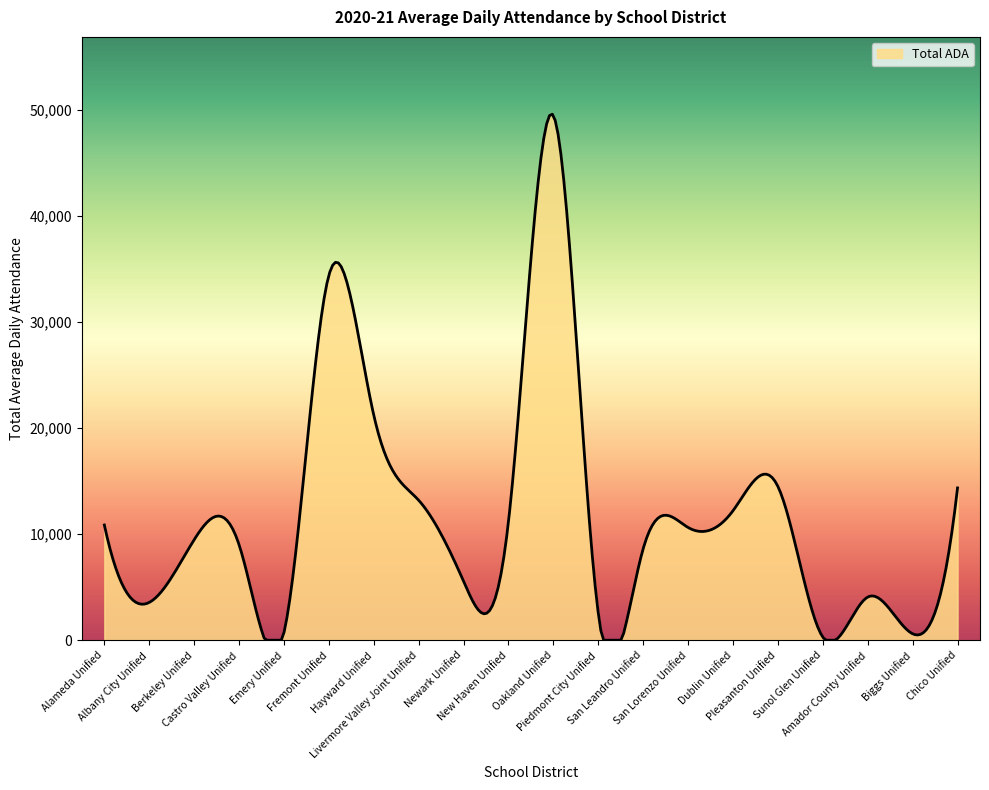

What is the sum of all values?

3474797.4